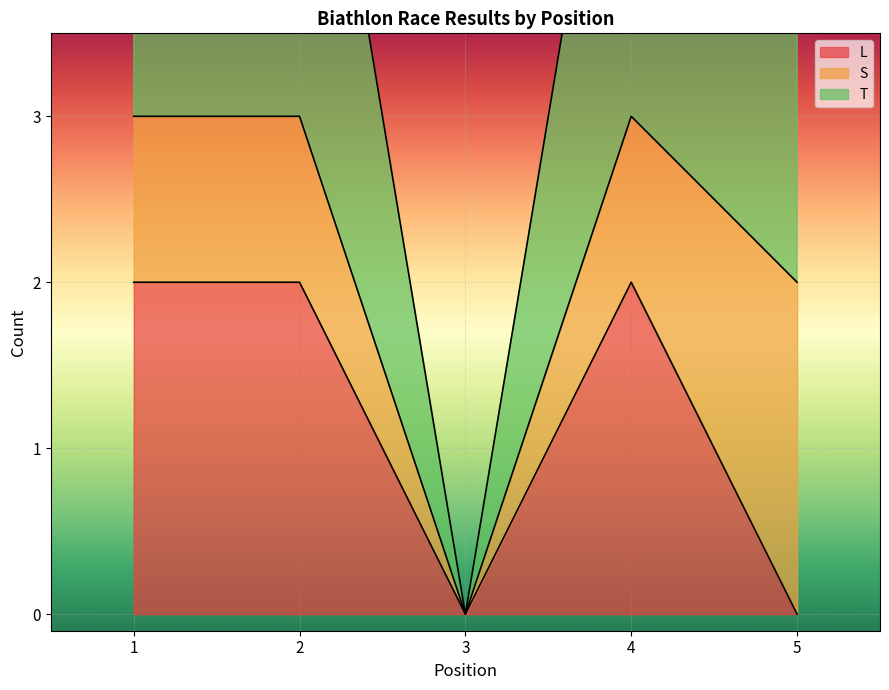

The L series shows 2 at 2. True or false?

True